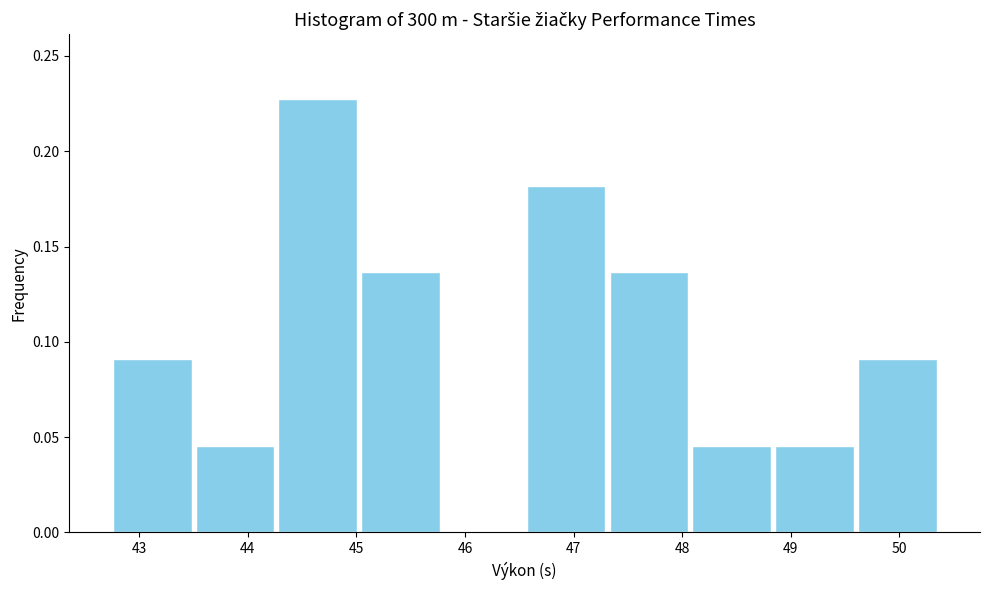

How tall is the bar that spans 48.1 to 48.8 on the x-axis? Neither the bar edges nor the heights are printed on the chart, so give them approximately, as read against the axes.

0.045